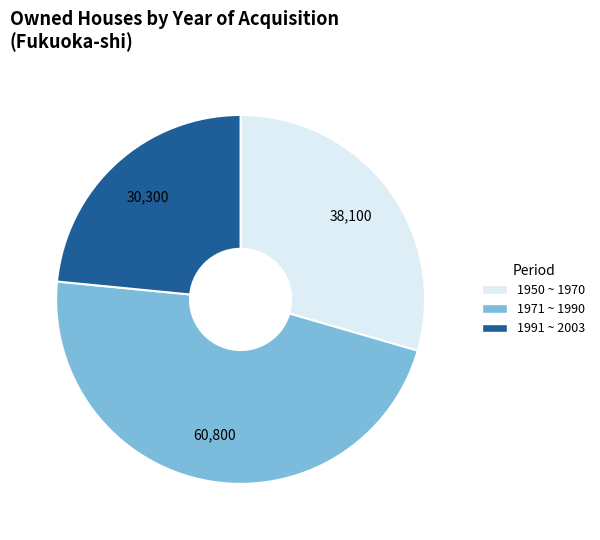

Rank the categories by value from lowest to highest.

1991 ~ 2003, 1950 ~ 1970, 1971 ~ 1990